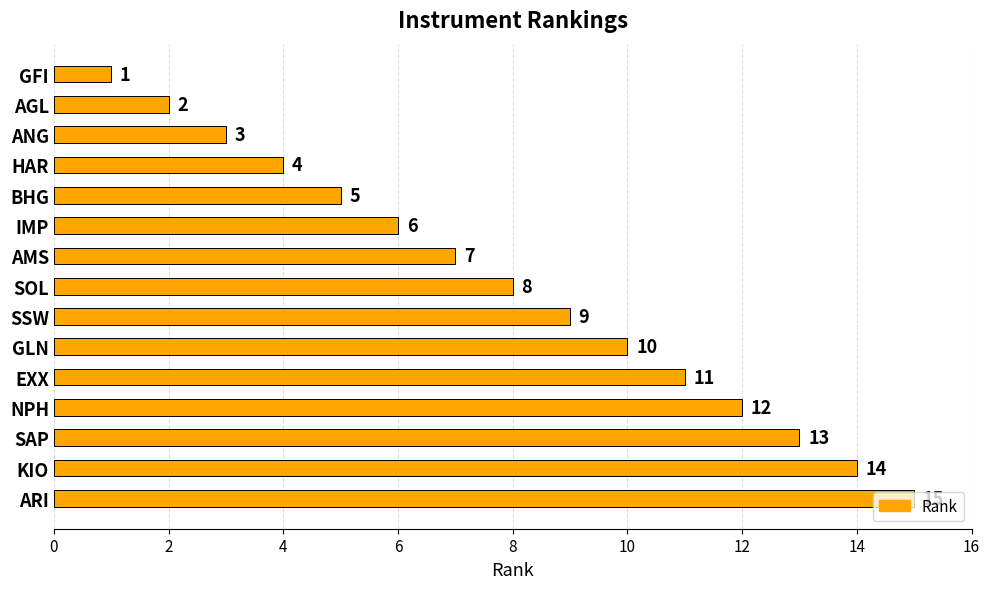

The value at AGL is 2. True or false?

True